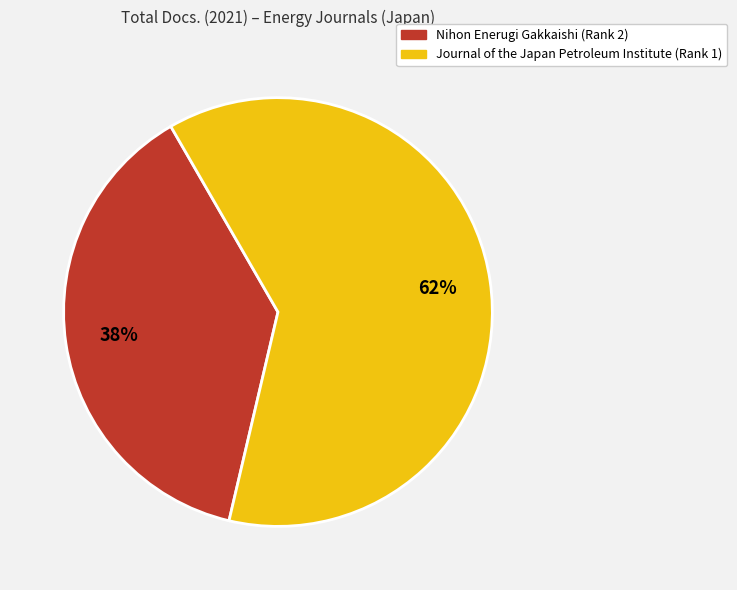

Is there any slice that represents more than half of the pie?

Yes